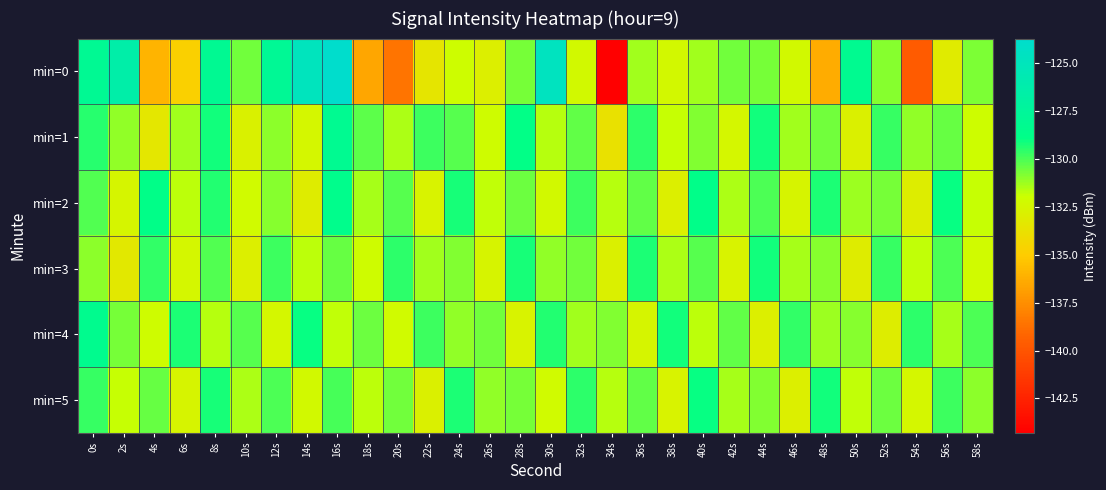

Which has a higher value, 8s or 28s?

8s